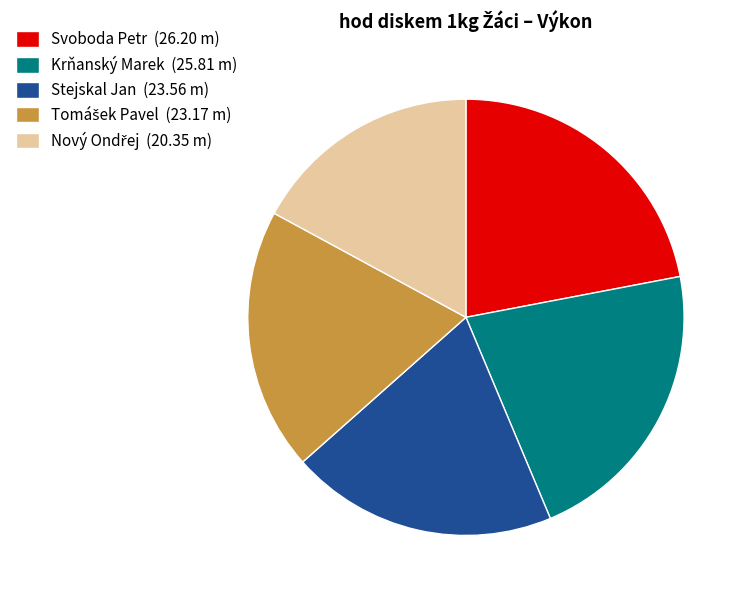

Is it true that Stejskal Jan (23.56 m) is 20% of the pie?

True